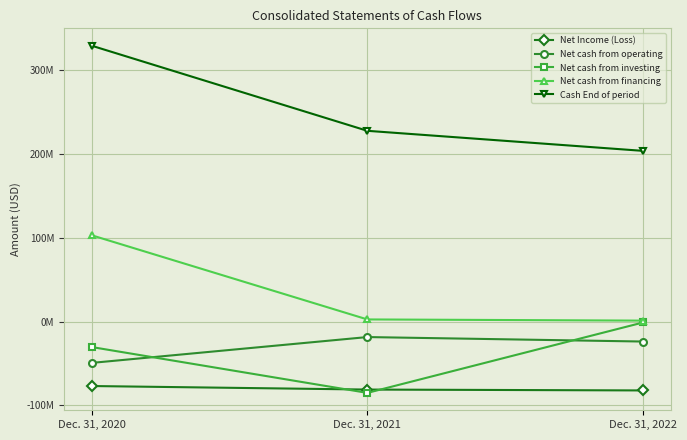

Is this an area chart (filled region under the line)?

No